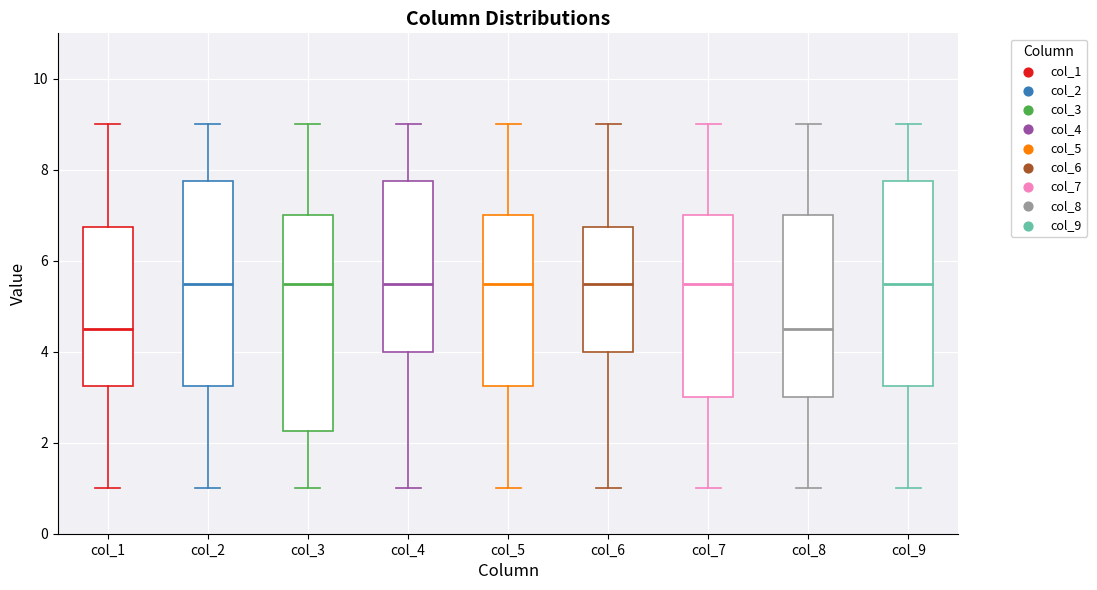

Reading left to right, read every box against the y-axis: the position of its median line, the range the box covers, and the ends of its whiskers. The values are not printed on the chart, so give them approximately, as read against the axis.

col_1: median 4.6, box 3.2 to 6.8, whiskers 1.0 to 9.0
col_2: median 5.6, box 3.2 to 7.8, whiskers 1.0 to 9.0
col_3: median 5.6, box 2.2 to 7.0, whiskers 1.0 to 9.0
col_4: median 5.6, box 4.0 to 7.8, whiskers 1.0 to 9.0
col_5: median 5.6, box 3.2 to 7.0, whiskers 1.0 to 9.0
col_6: median 5.6, box 4.0 to 6.8, whiskers 1.0 to 9.0
col_7: median 5.6, box 3.0 to 7.0, whiskers 1.0 to 9.0
col_8: median 4.6, box 3.0 to 7.0, whiskers 1.0 to 9.0
col_9: median 5.6, box 3.2 to 7.8, whiskers 1.0 to 9.0